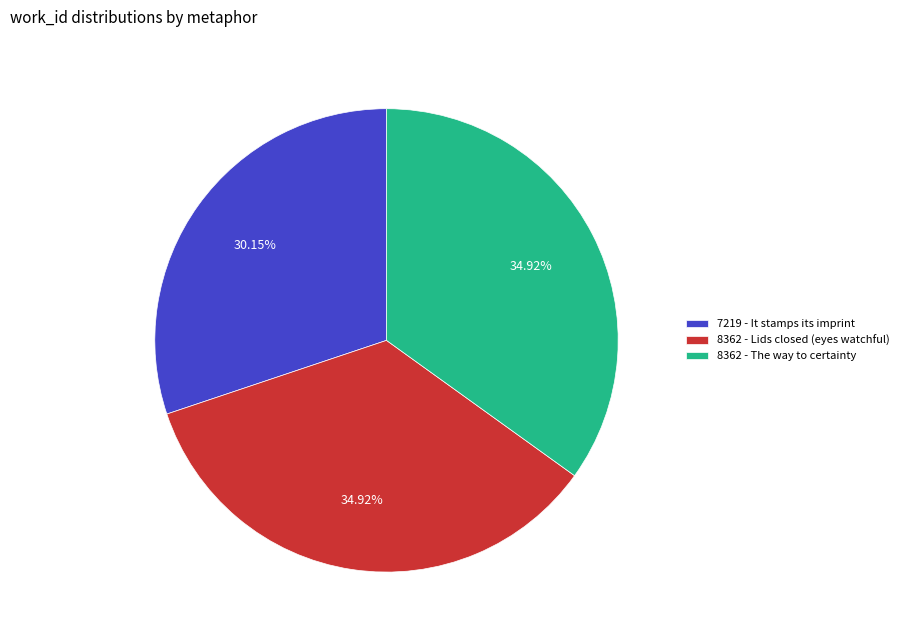

To the nearest percent, what is the difference between the largest and smallest slice percentages?

5%